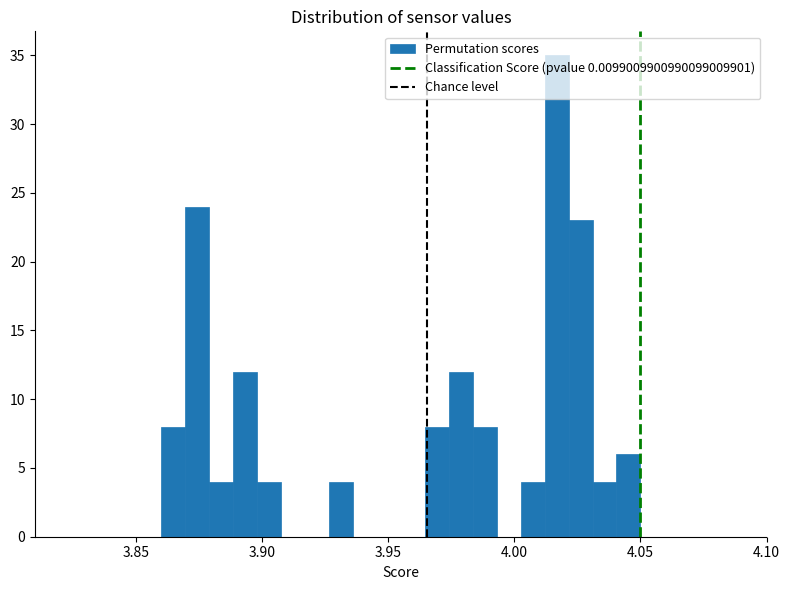

Read against the x-axis, roughly where is the centre of the tallest bar?

4.015